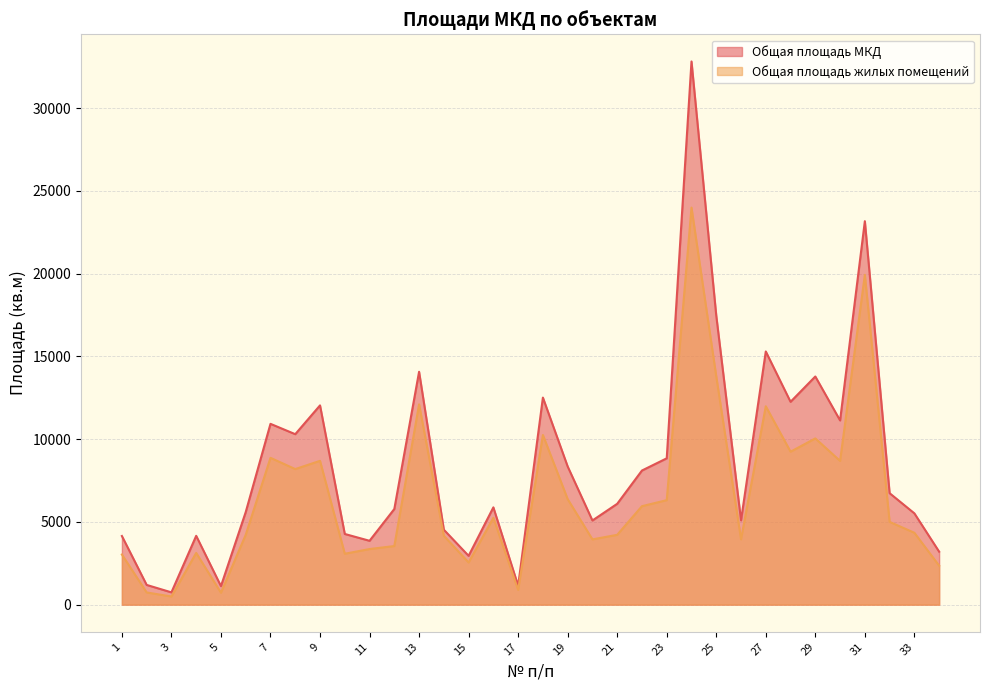

Which category has the highest value in the Общая площадь МКД series?

24